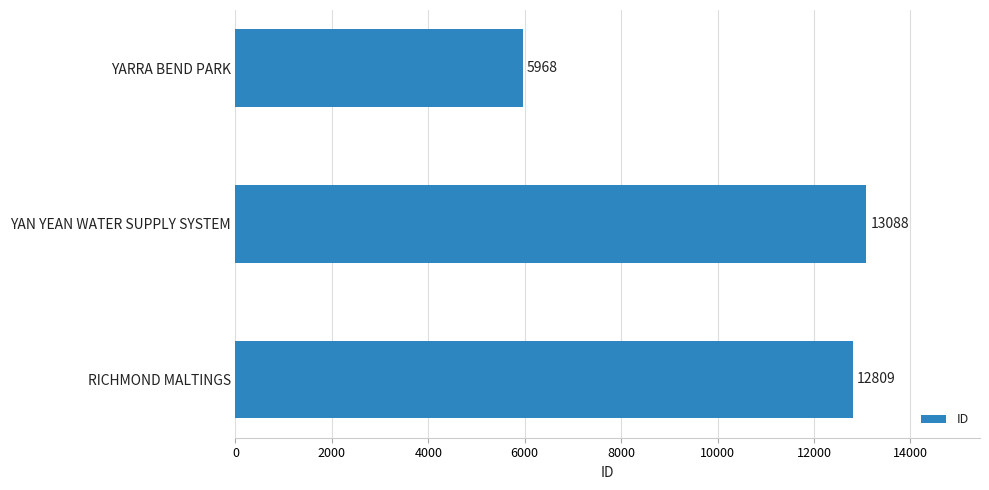

What is the change in value from YAN YEAN WATER SUPPLY SYSTEM to YARRA BEND PARK?

-7120